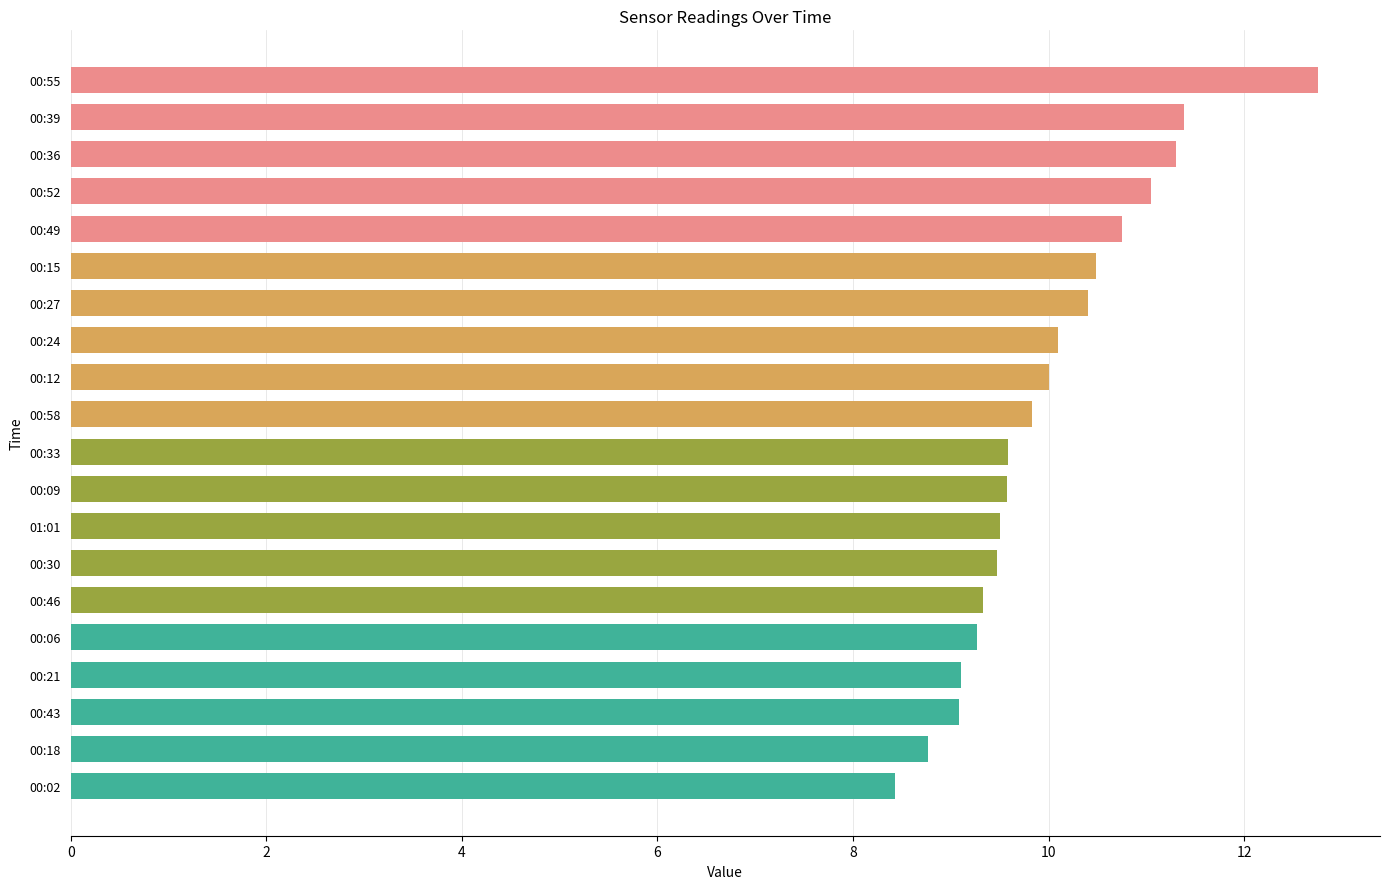

Between 00:58 and 00:27, which is larger?

00:27